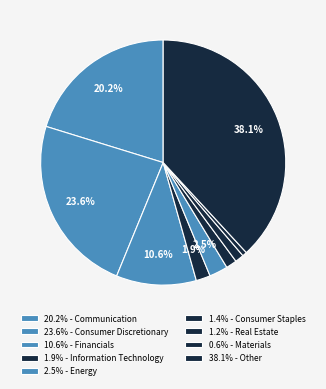

What is the largest slice in the pie chart?

Other